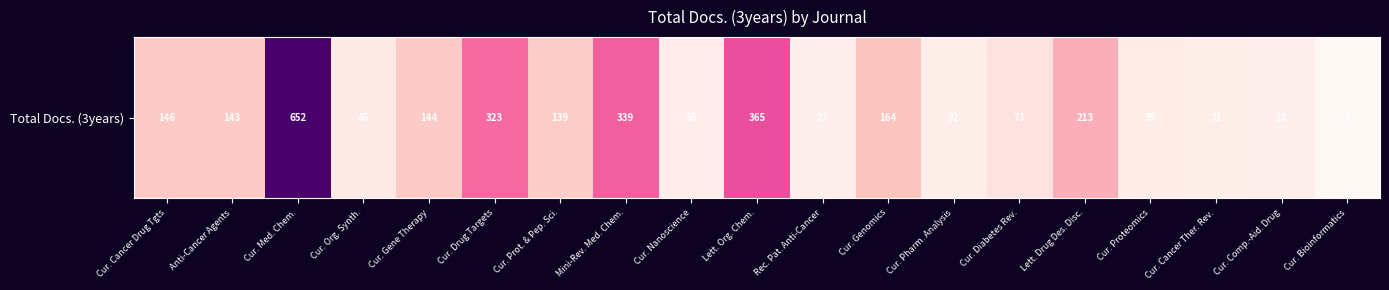

Rank the categories by value from highest to lowest.

Cur. Med. Chem., Lett. Org. Chem., Mini-Rev. Med. Chem., Cur. Drug Targets, Lett. Drug Des. Disc., Cur. Genomics, Cur. Cancer Drug Tgts, Cur. Gene Therapy, Anti-Cancer Agents, Cur. Prot. & Pep. Sci., Cur. Diabetes Rev., Cur. Org. Synth., Cur. Proteomics, Cur. Nanoscience, Cur. Pharm. Analysis, Cur. Cancer Ther. Rev., Cur. Comp.-Aid. Drug, Rec. Pat. Anti-Cancer, Cur. Bioinformatics